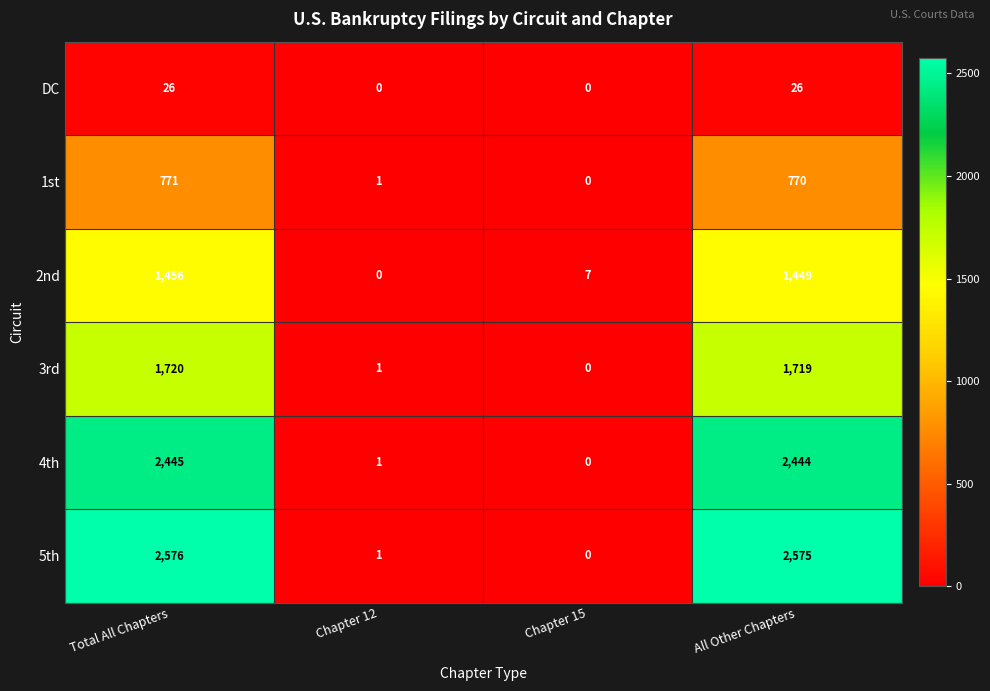

What is the difference between the DC values at Chapter 12 and All Other Chapters?

26